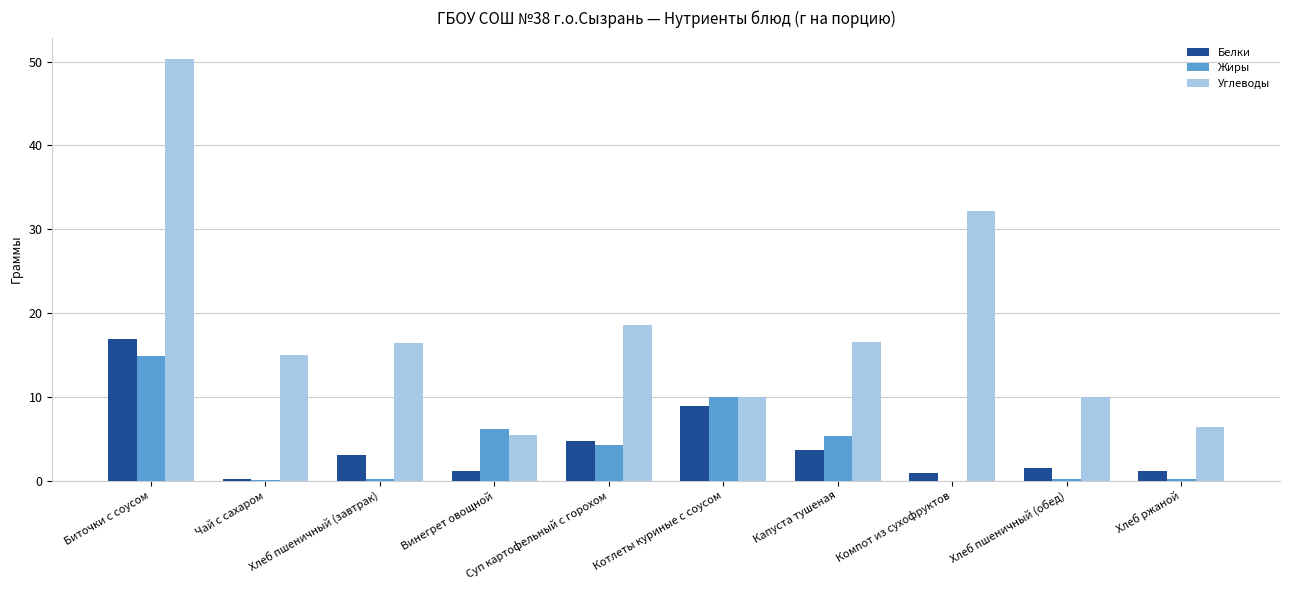

At which label is Белки closest to 8?

Котлеты куриные с соусом